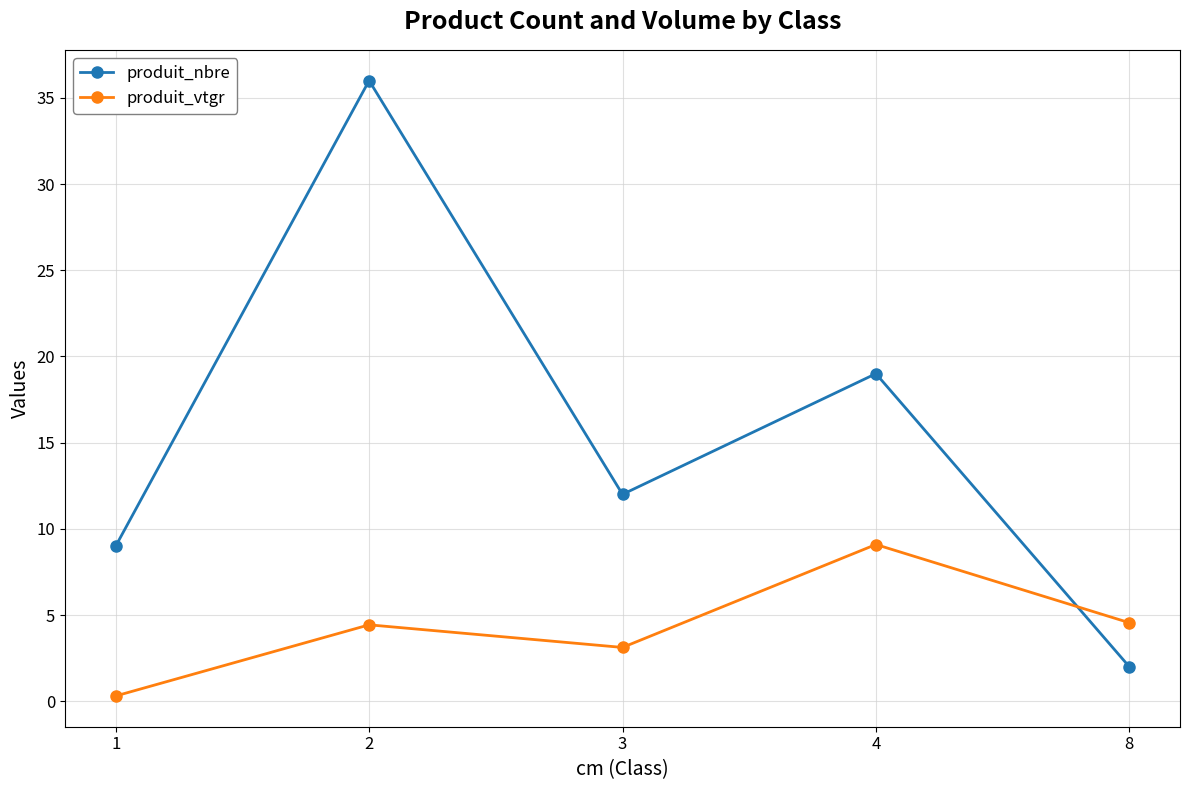

What is the difference between the maximum and second lowest values in the produit_nbre series?

27.0